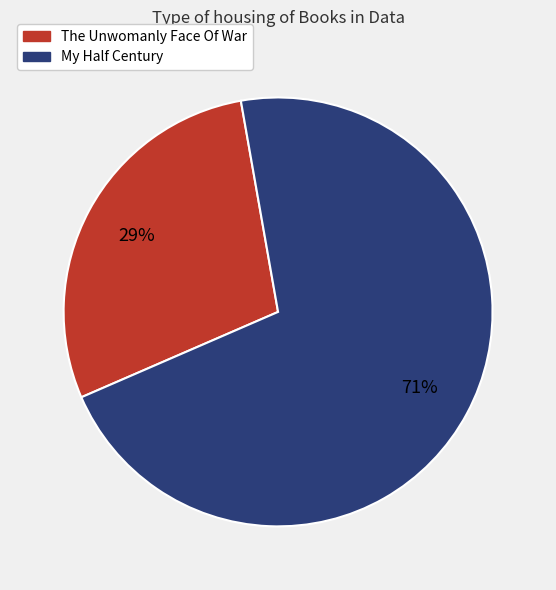

Rank the categories by value from lowest to highest.

The Unwomanly Face Of War, My Half Century